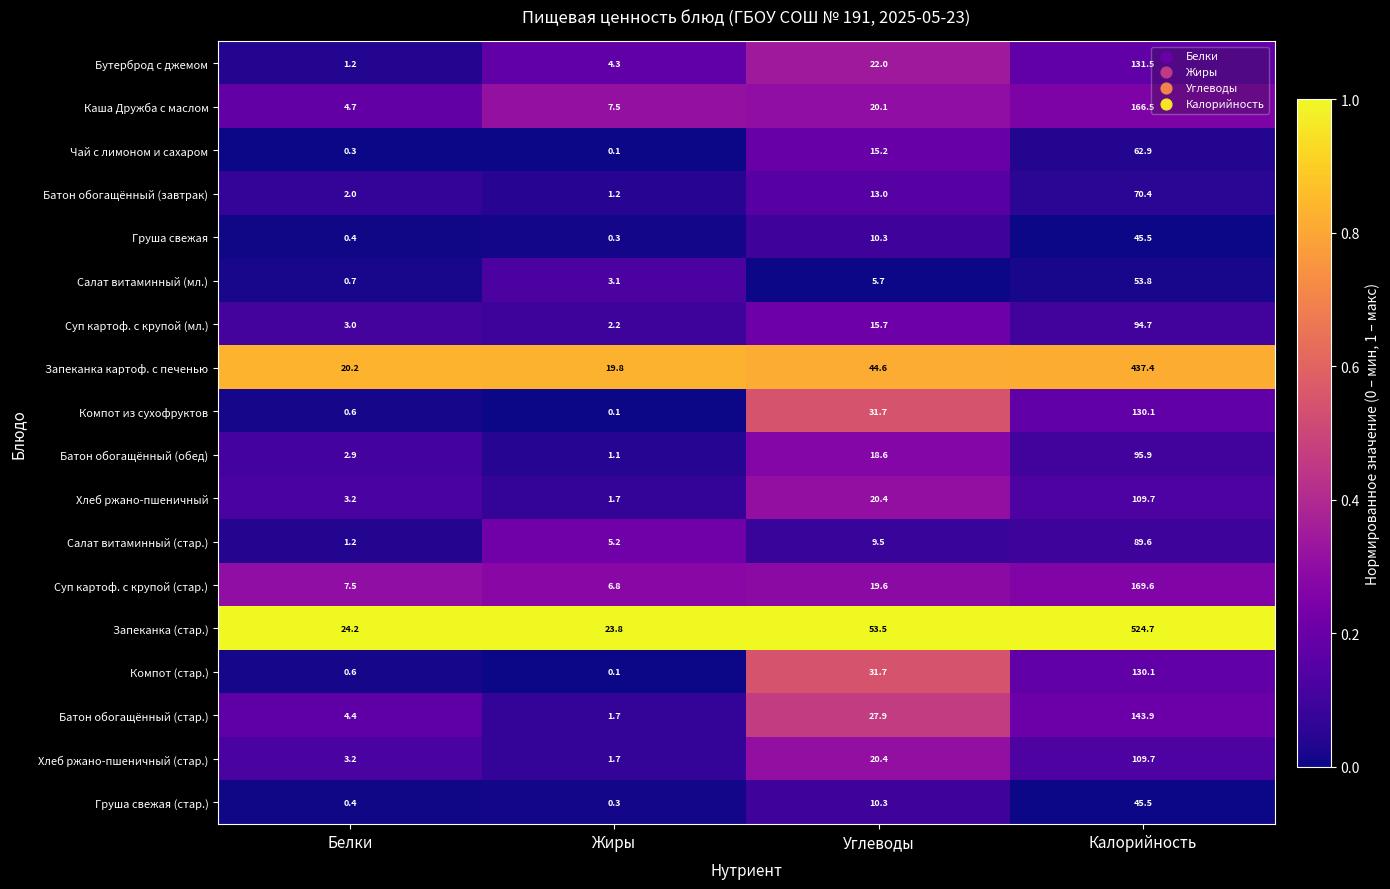

Is the value of Чай с лимоном и сахаром at Углеводы greater than the value of Груша свежая (стар.) at Углеводы?

Yes